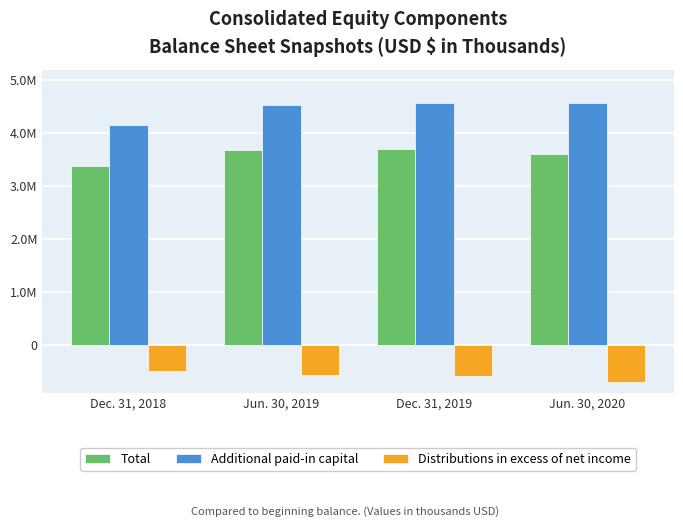

Which series has the largest range (max minus min)?

Additional paid-in capital